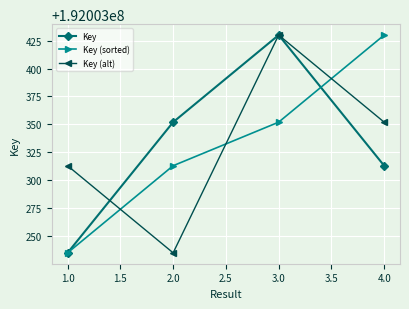

Which series changed the most between 1.0 and 2.0?

Key